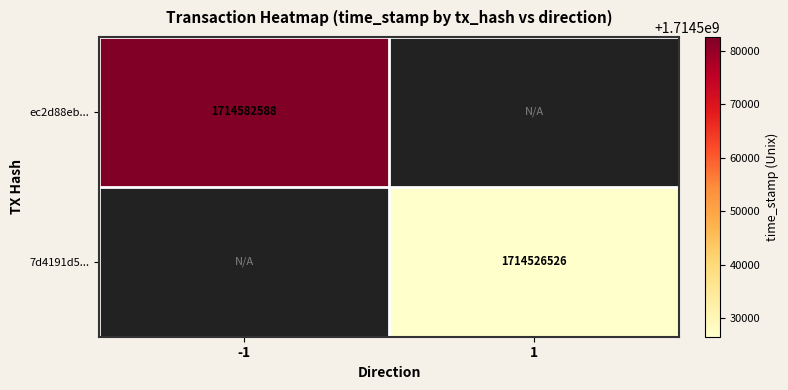

The ec2d88eb... series shows 2747050775.6 at -1. True or false?

False